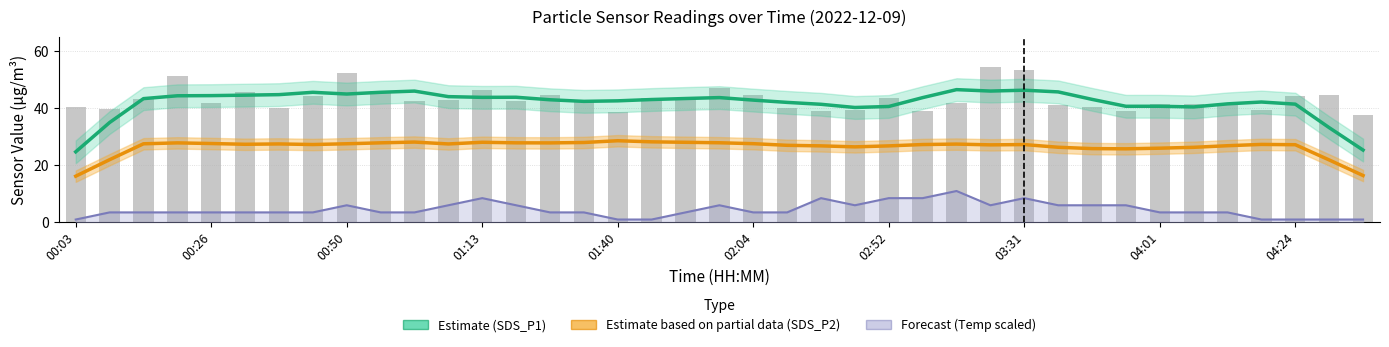

At which category does the chart reach its minimum across all series?

00:03